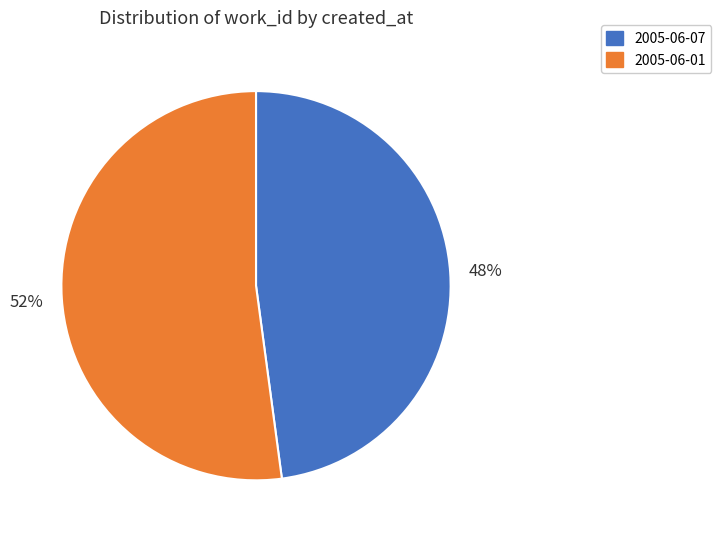

How many segments does this pie chart have?

2